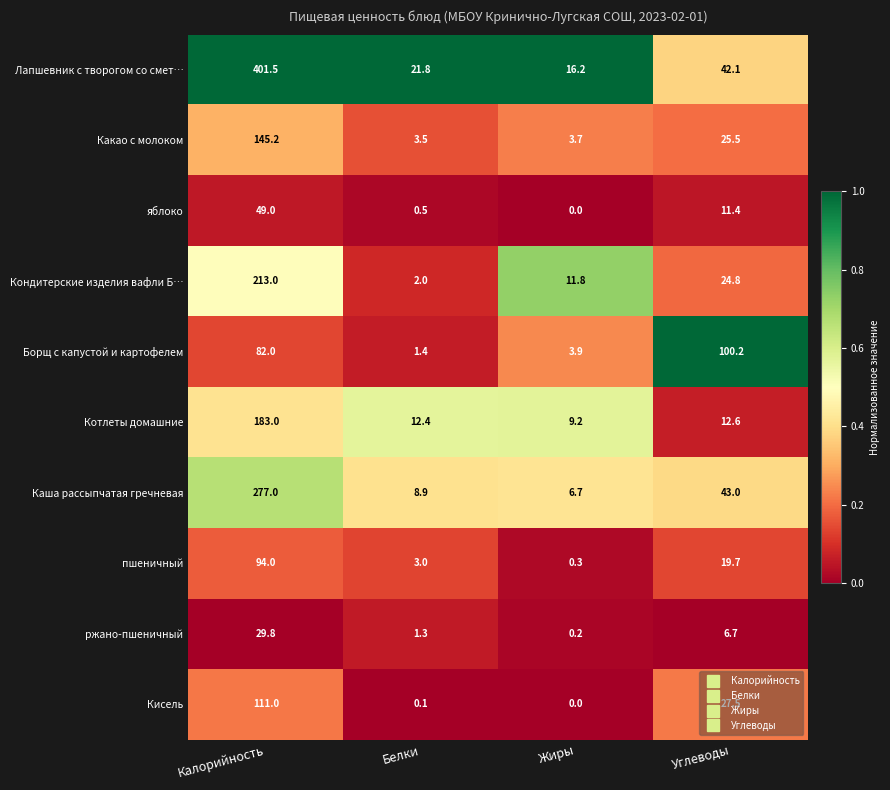

At Калорийность, list the series in order from largest to smallest.

Лапшевник с творогом со смет…, Каша рассыпчатая гречневая, Кондитерские изделия вафли Б…, Котлеты домашние, Какао с молоком, Кисель, пшеничный, Борщ с капустой и картофелем, яблоко, ржано-пшеничный